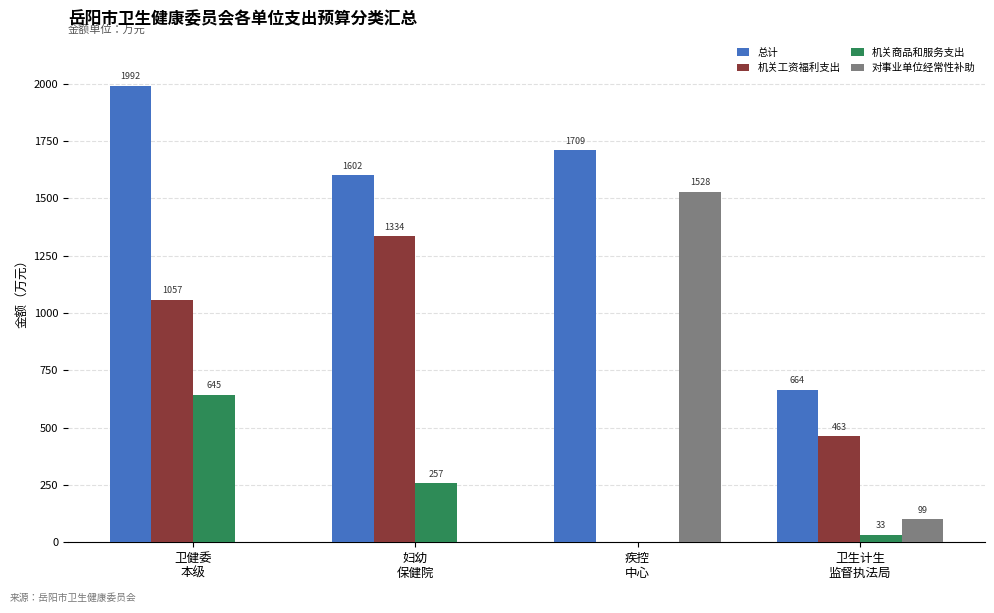

Which series has the largest total across all categories?

总计